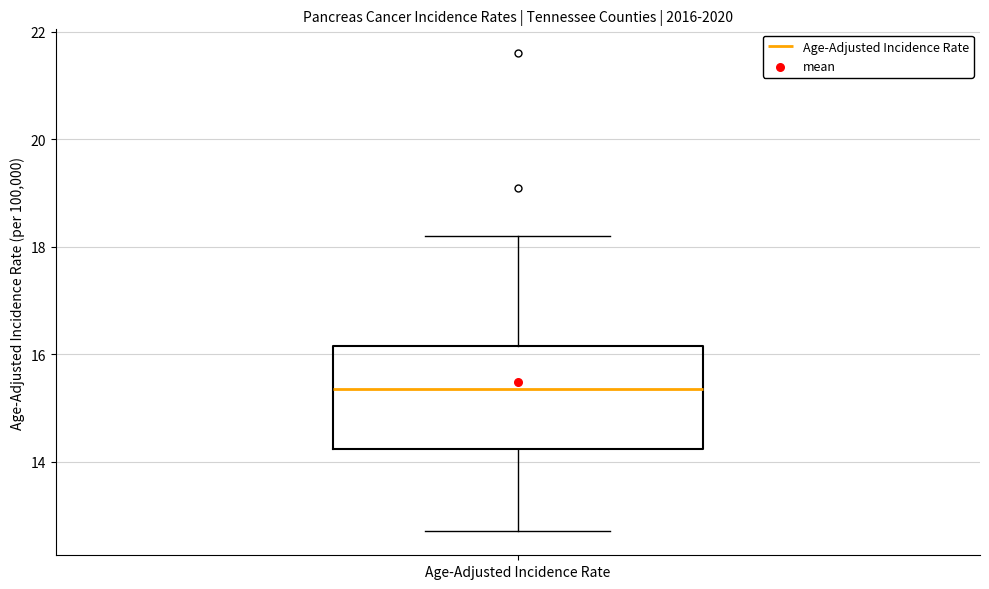

Transcribe this box plot: give where the median line is, the range the box spans, and where the two whiskers end, as read against the y-axis. The values are not printed on the chart, so give them approximately, as read against the axis.

median 15.4, box 14.2 to 16.2, whiskers 12.8 to 18.2